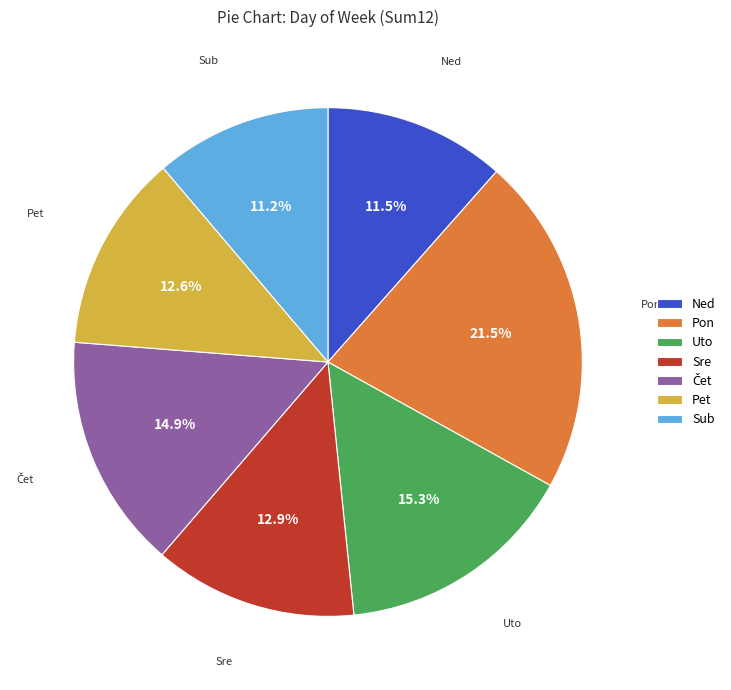

Which slice is the largest?

Pon